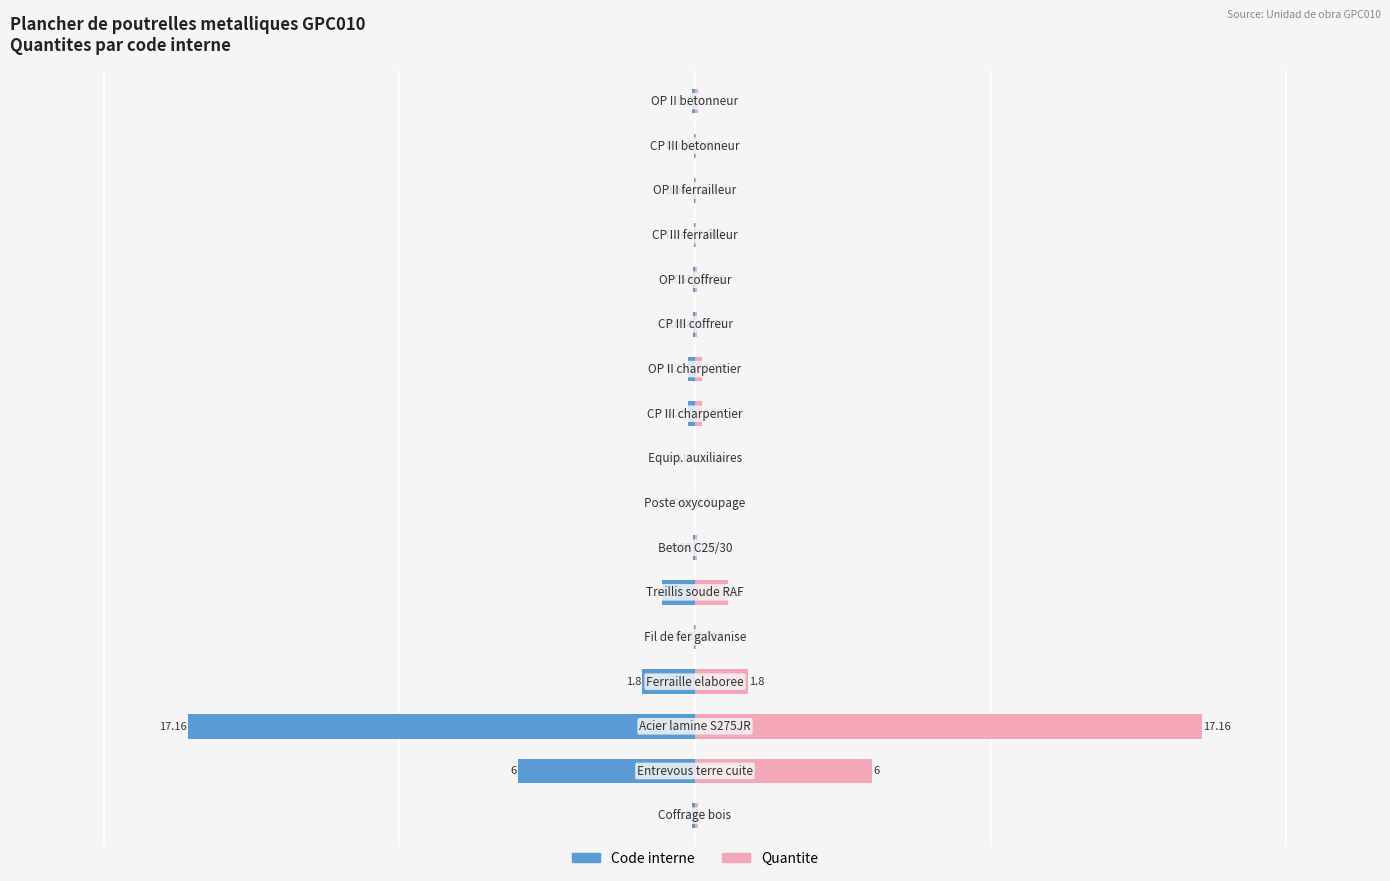

Rank the series by their average value, from highest to lowest.

Quantite, Code interne